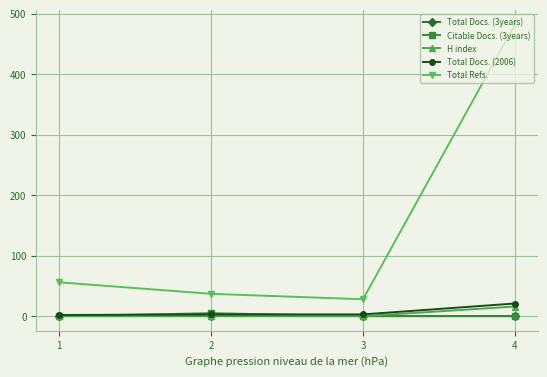

Between 1 and 2, which series saw the biggest shift?

Total Refs.